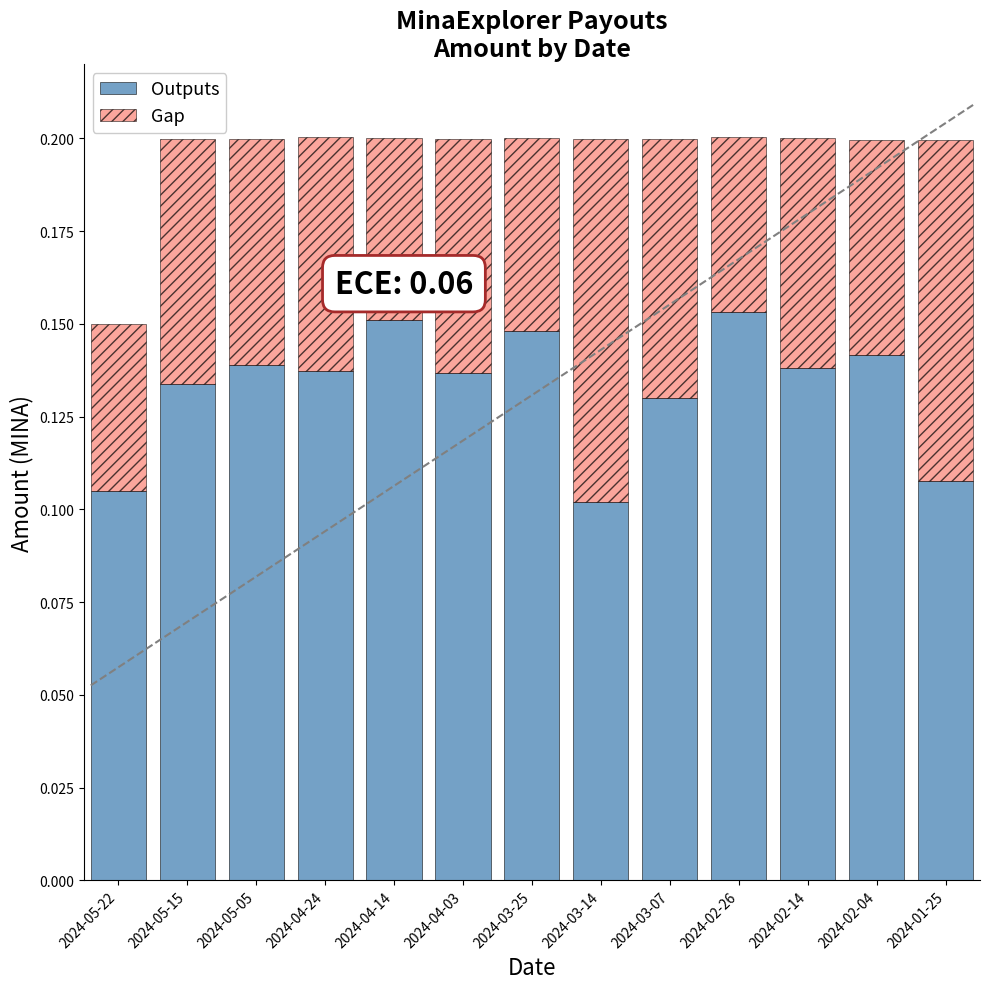

What are all the series names shown in the legend?

Outputs, Gap